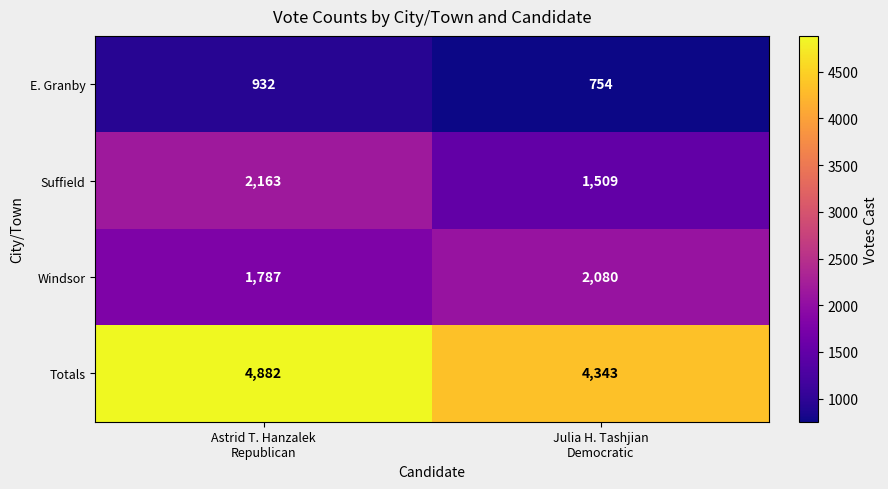

What is the minimum value shown in the chart?

754